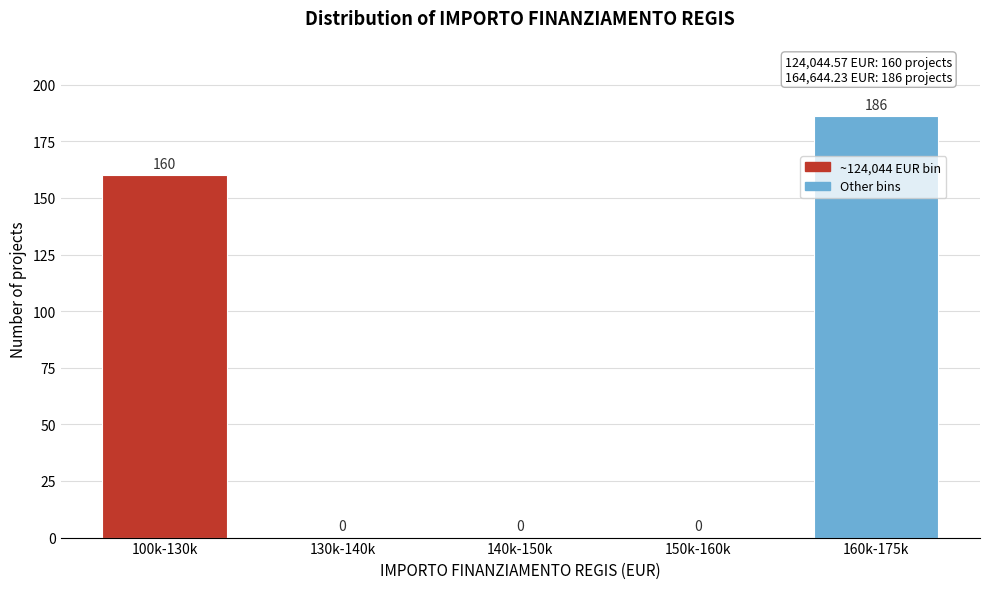

Reading left to right, transcribe all the data shown in this chart.

100k-130k=160	130k-140k=0	140k-150k=0	150k-160k=0	160k-175k=186